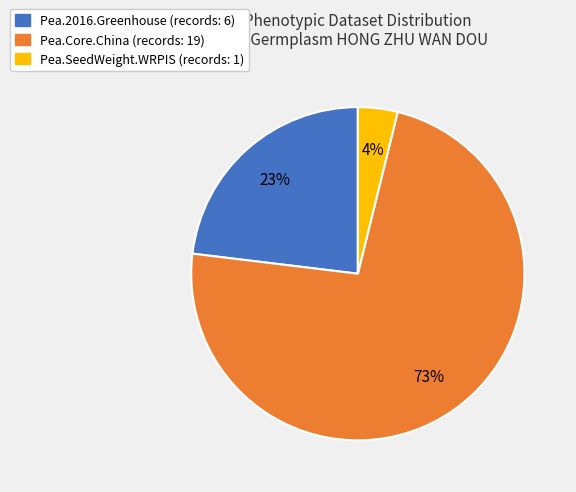

True or false: Pea.Core.China (records: 19) accounts for 68% of the total.

False